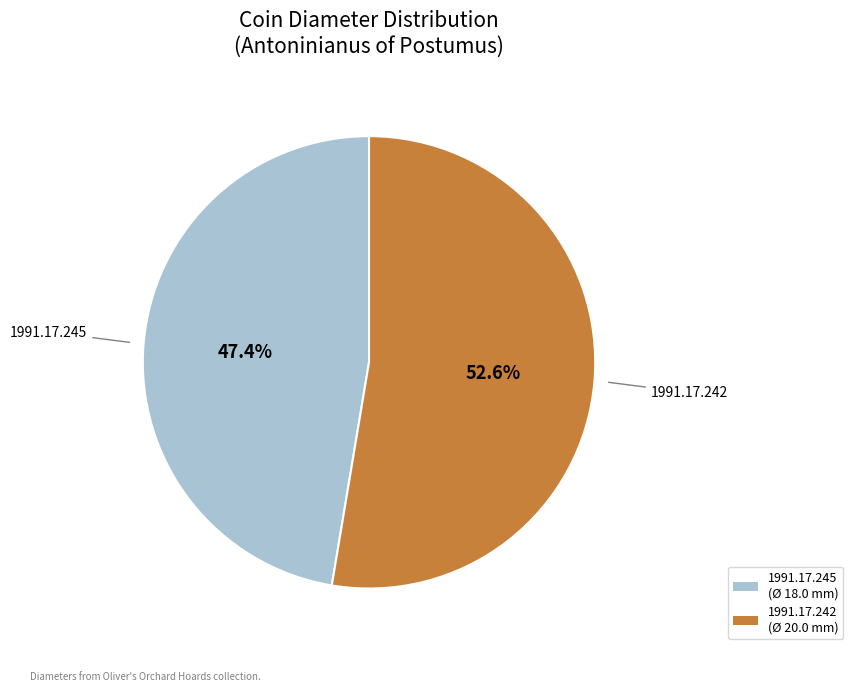

Approximately how many times larger is the value at 1991.17.242 compared to 1991.17.245?

1.1